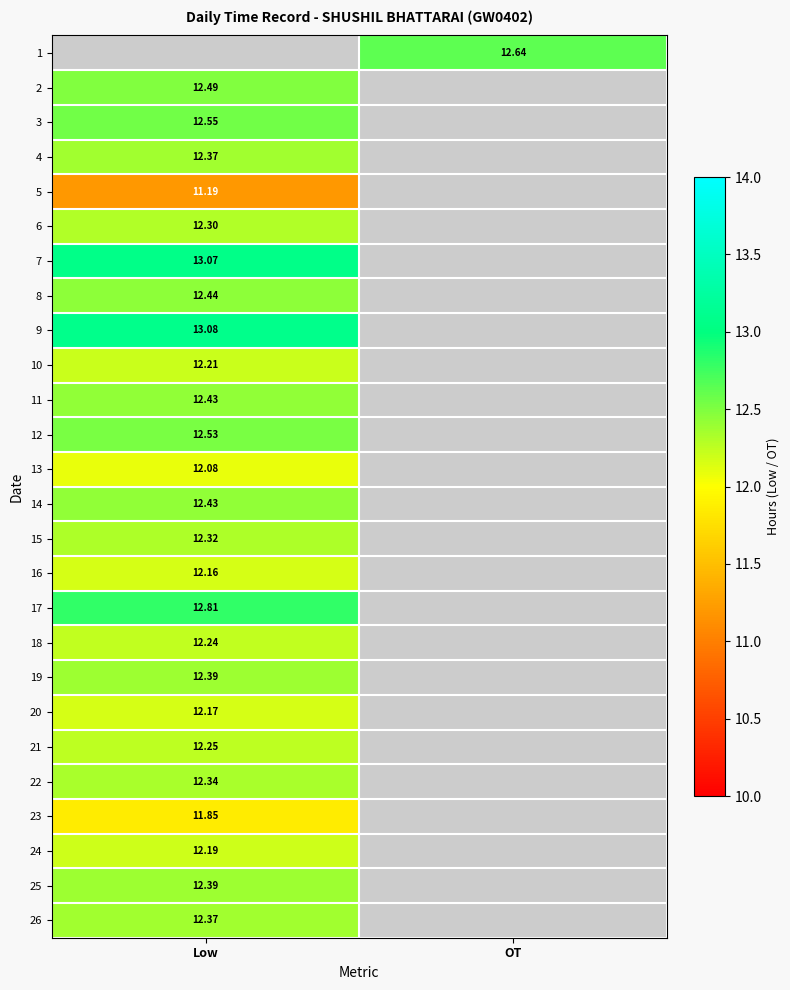

What is the minimum value shown in the chart?

11.2